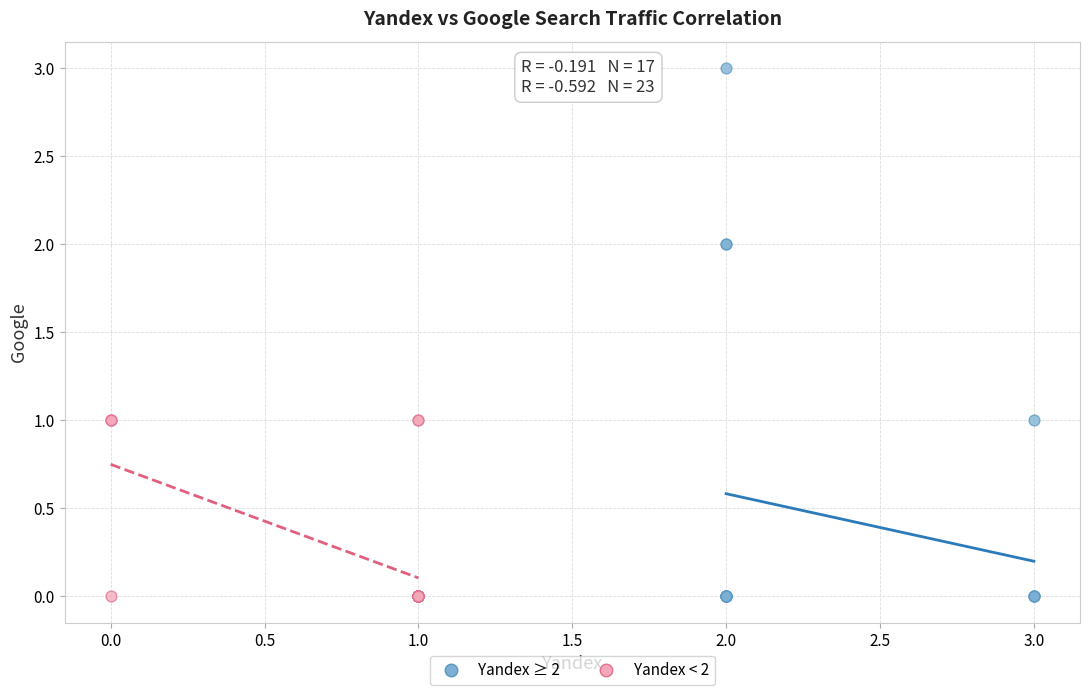

Which series reaches the maximum Y coordinate?

Yandex ≥ 2